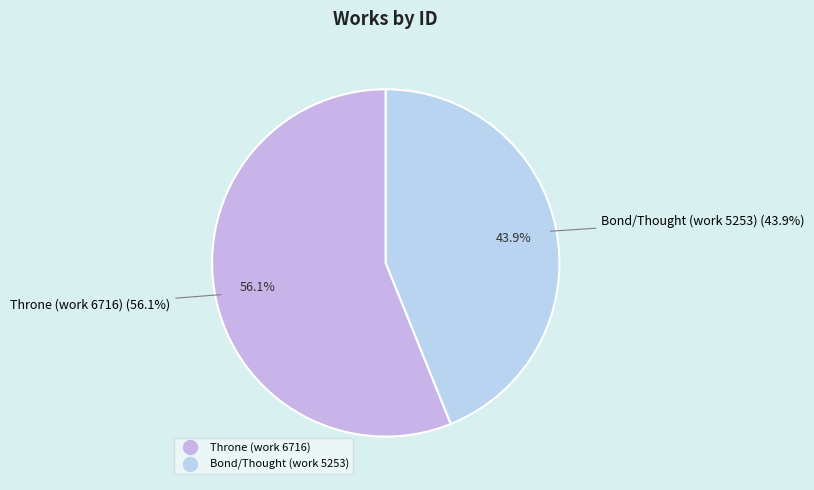

Rank the categories by value from highest to lowest.

Throne (work 6716), Bond/Thought (work 5253)